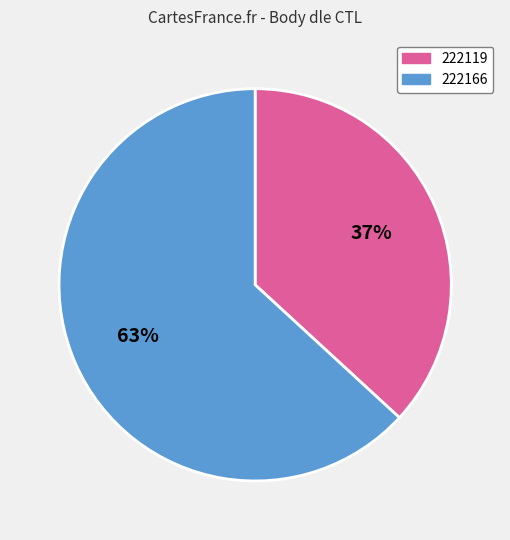

Is it true that 222166 is 52% of the pie?

False